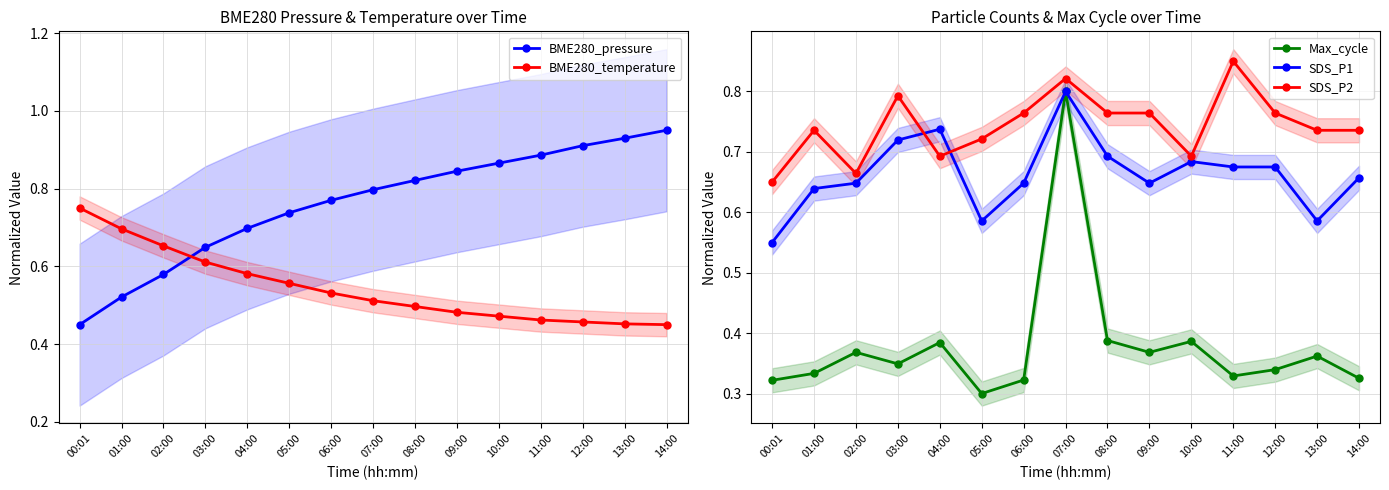

At which category does SDS_P1 reach its first local valley?

05:00